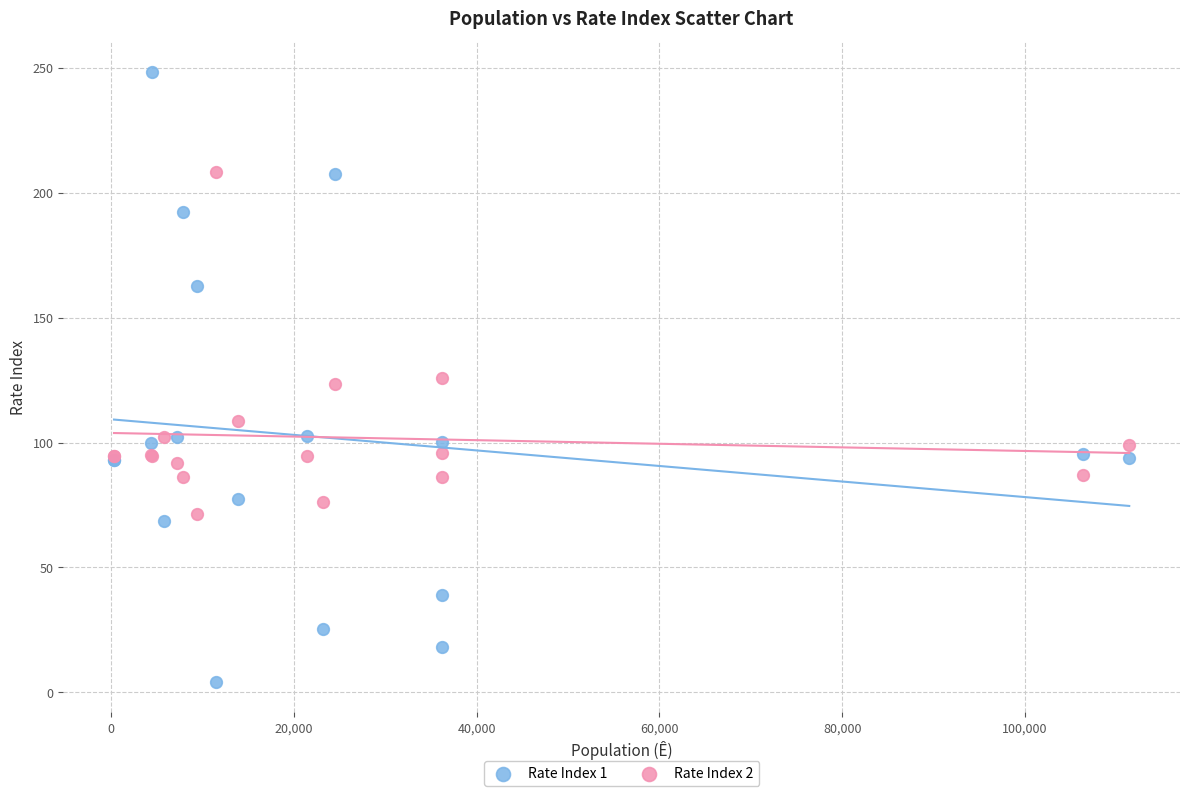

What are all the series names shown in the legend?

Rate Index 1, Rate Index 2